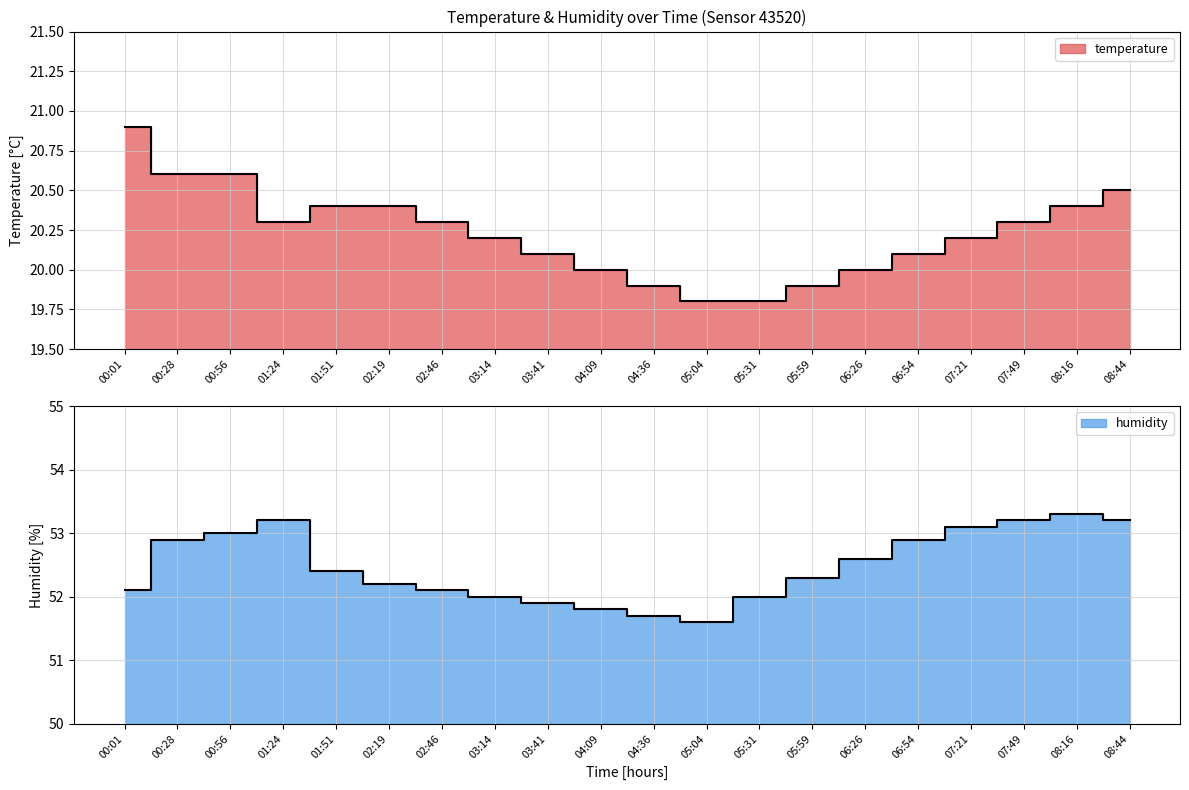

What is the difference between the maximum and minimum values in the humidity series?

1.7